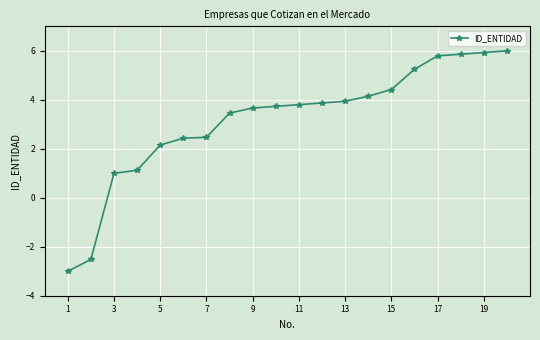

What is the value of the 15th point from the left?

4.4